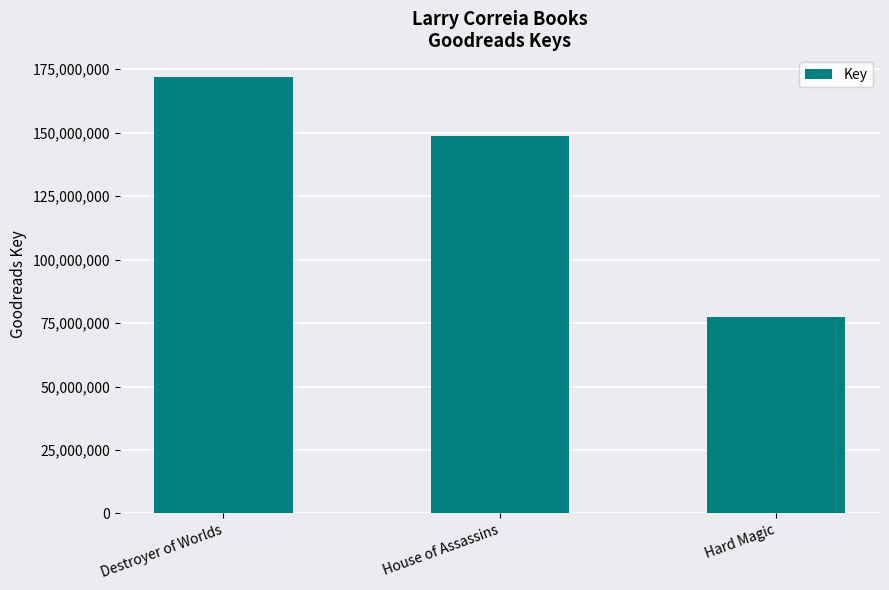

What is the ratio of the value at Destroyer of Worlds to the value at House of Assassins?

1.2